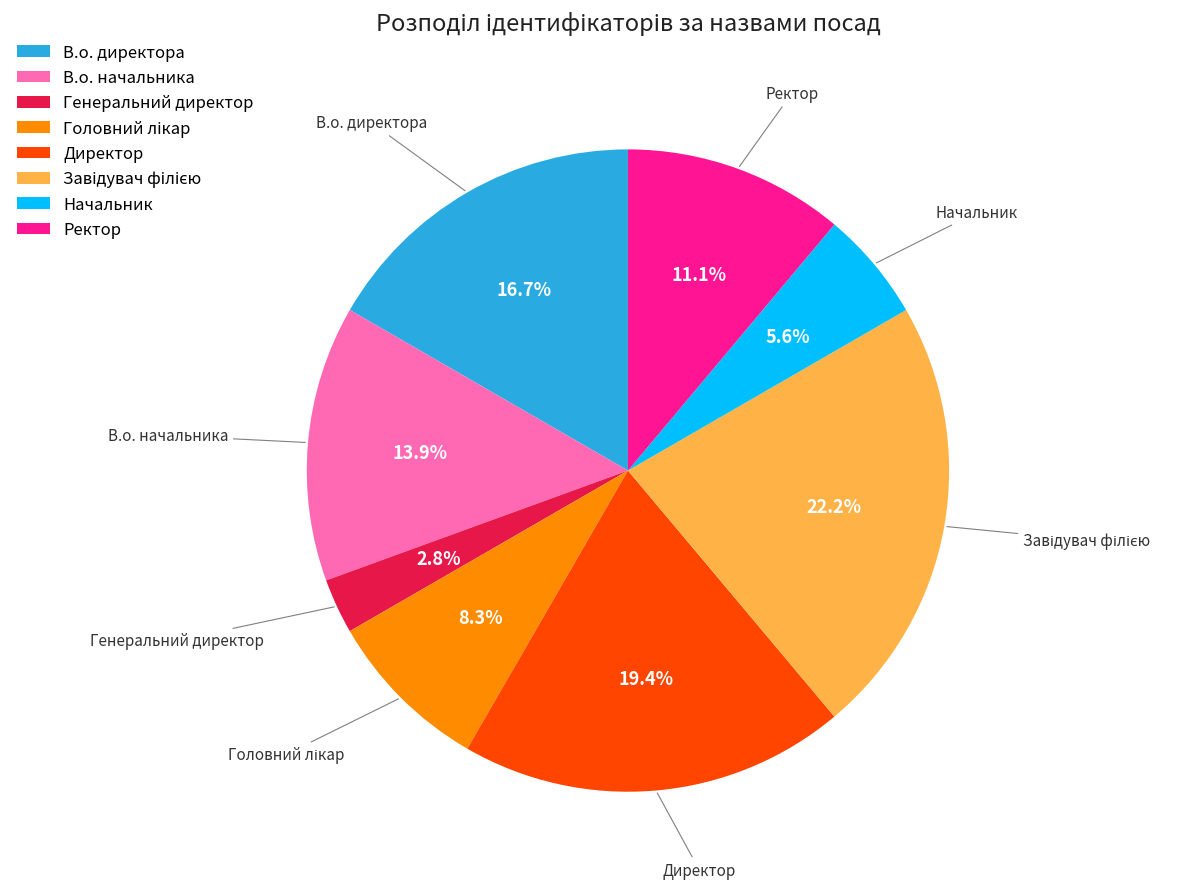

To the nearest percent, what portion does Генеральний директор represent?

3%